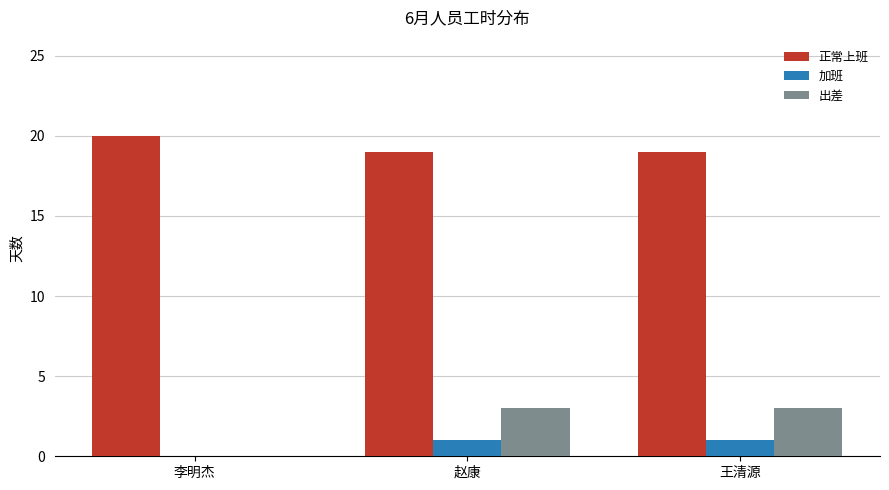

Which series has the largest total across all categories?

正常上班